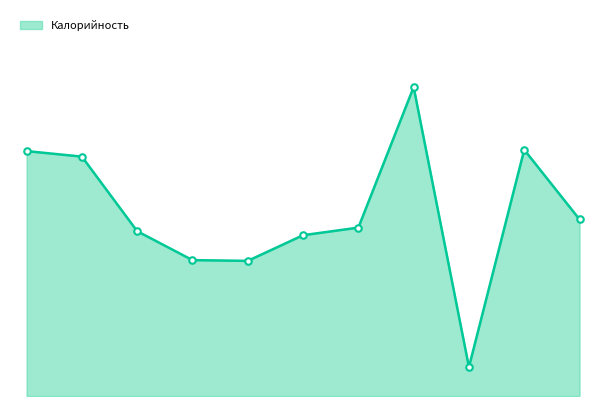

Is this an area chart (filled region under the line)?

Yes